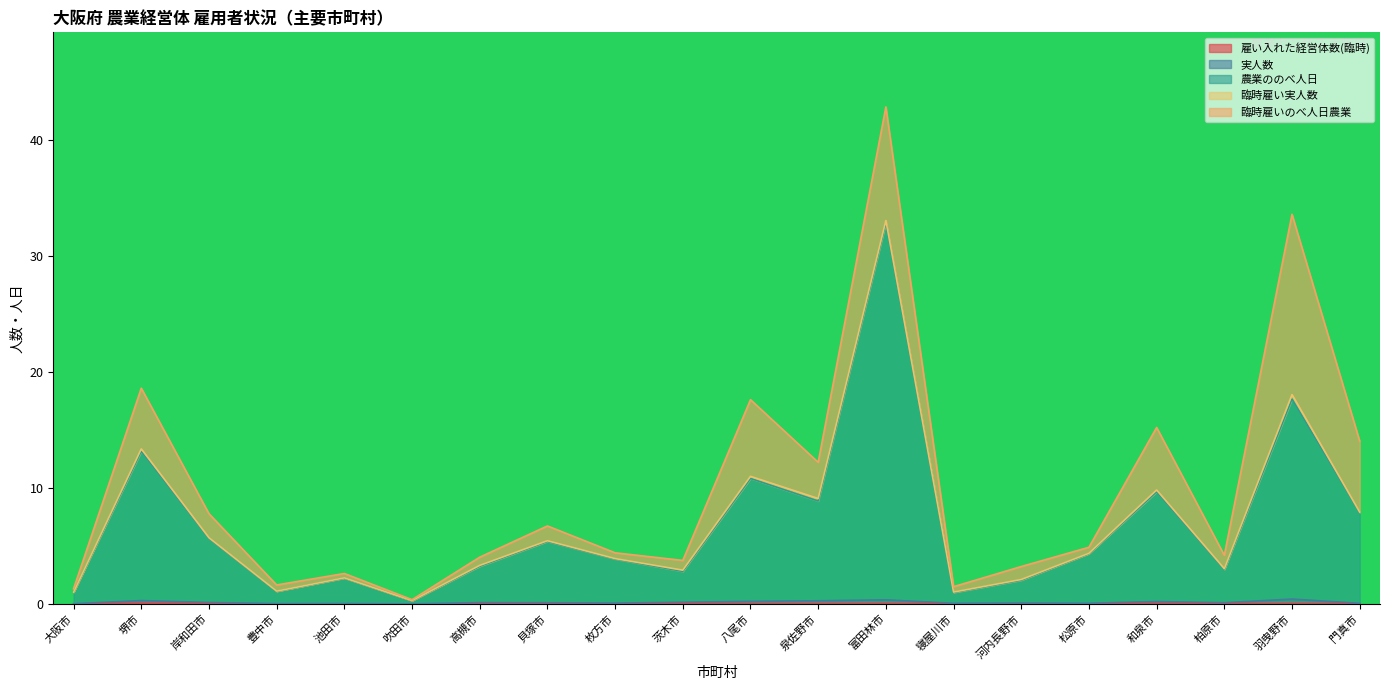

What is the difference between the maximum and minimum values in the 実人数 series?

0.4